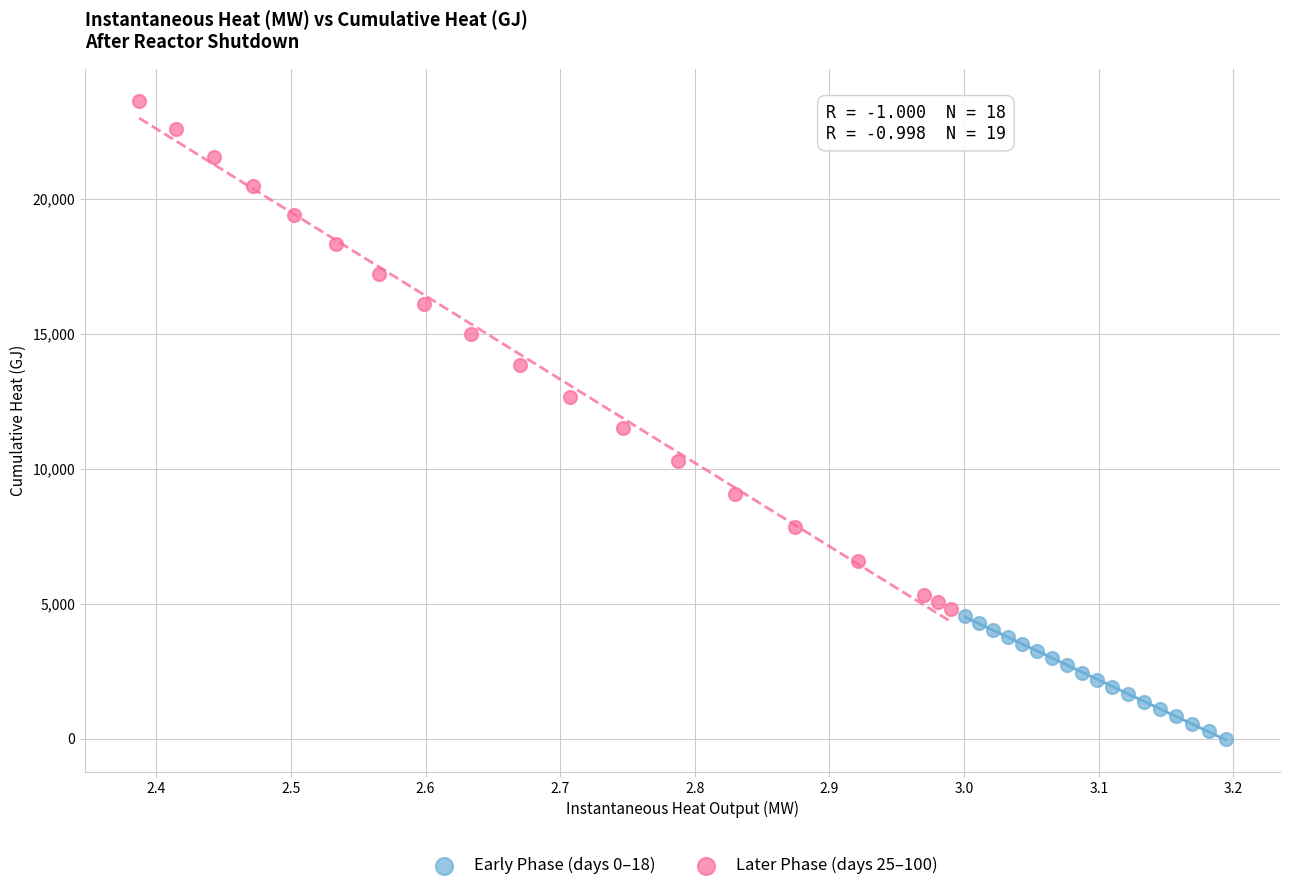

Which series has the largest Y range (max minus min)?

Later Phase (days 25–100)